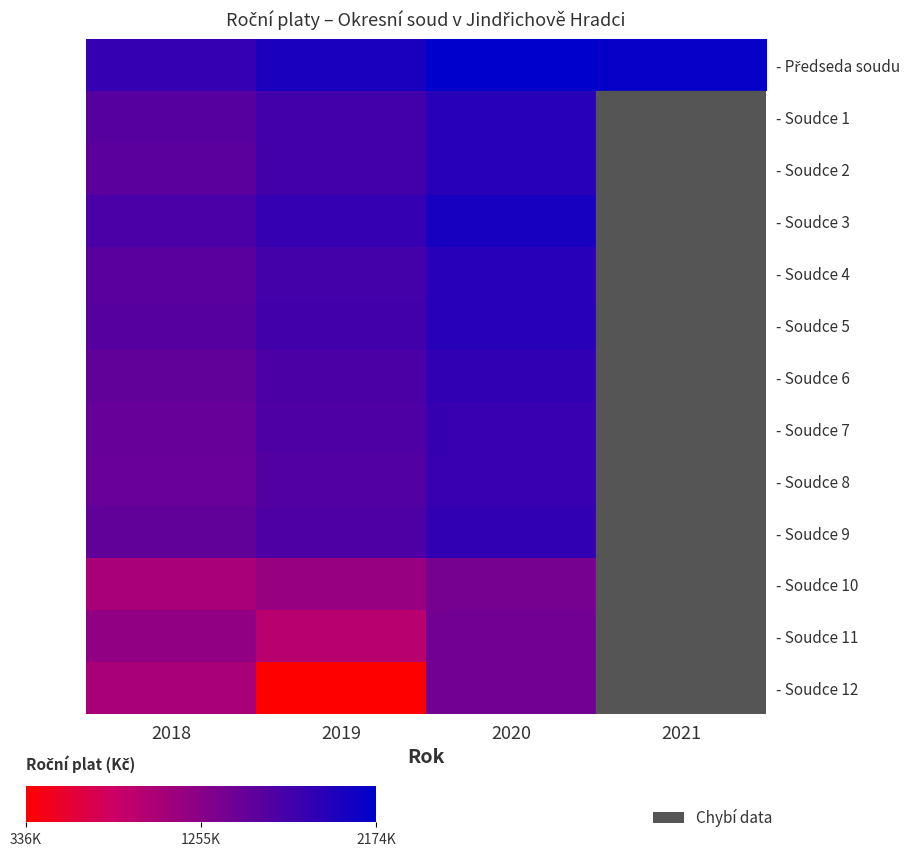

Which series has the largest total across all categories?

- Předseda soudu